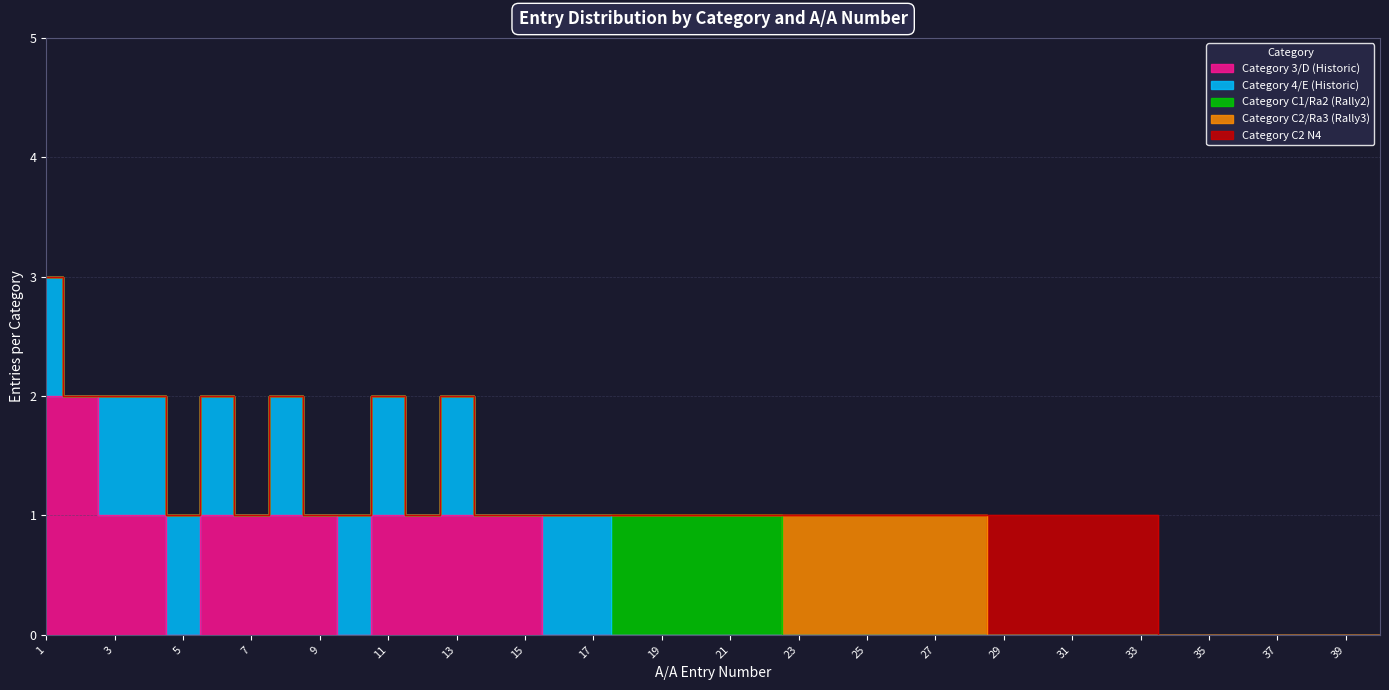

What is the difference between the maximum and minimum values in the Category 3/D (Historic) series?

2